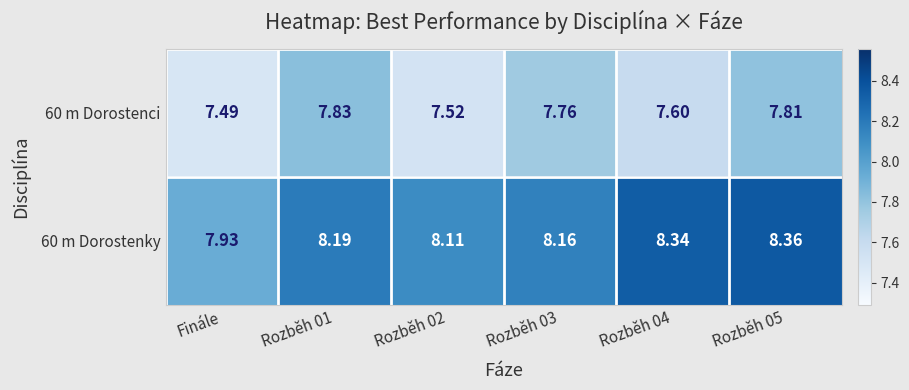

List the series in order of their peak value, lowest first.

60 m Dorostenci, 60 m Dorostenky